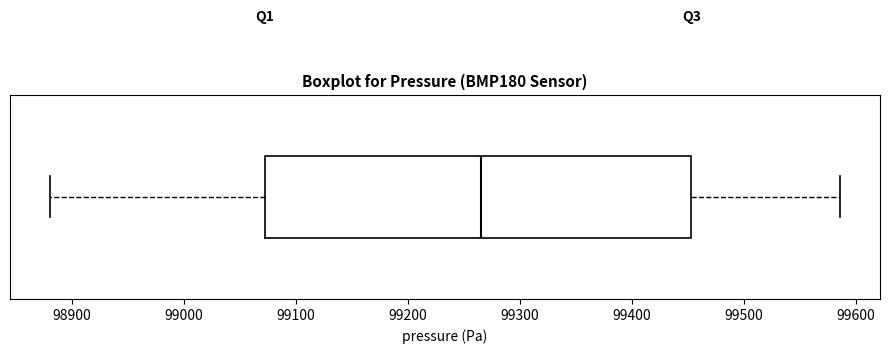

Read this box plot against the x-axis: the position of the median line, the range covered by the box, and the ends of both whiskers. The values are not printed on the chart, so give them approximately, as read against the axis.

median 99270, box 99070 to 99450, whiskers 98880 to 99590